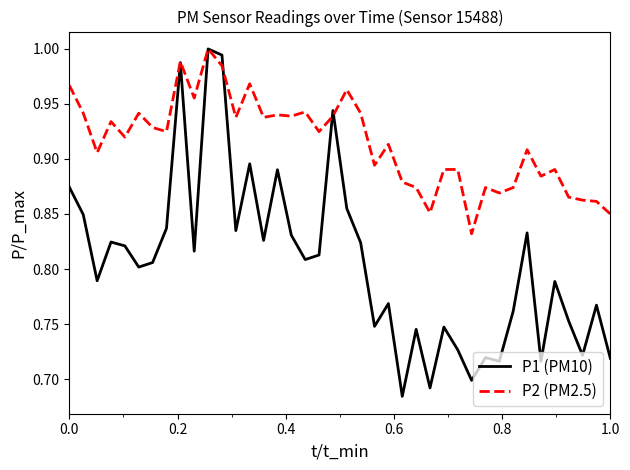

Which series has the largest range (max minus min)?

P1 (PM10)